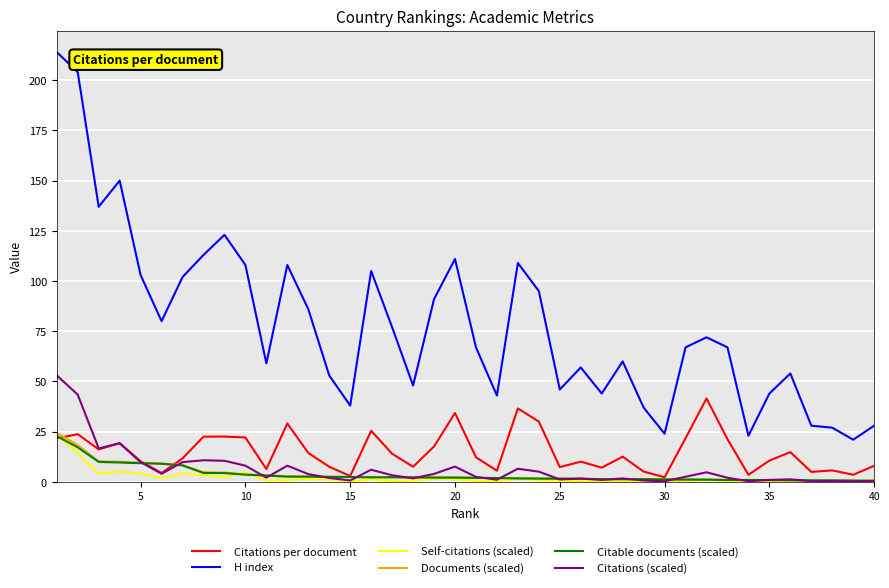

True or false: Citations (scaled) and H index intersect in this chart.

False